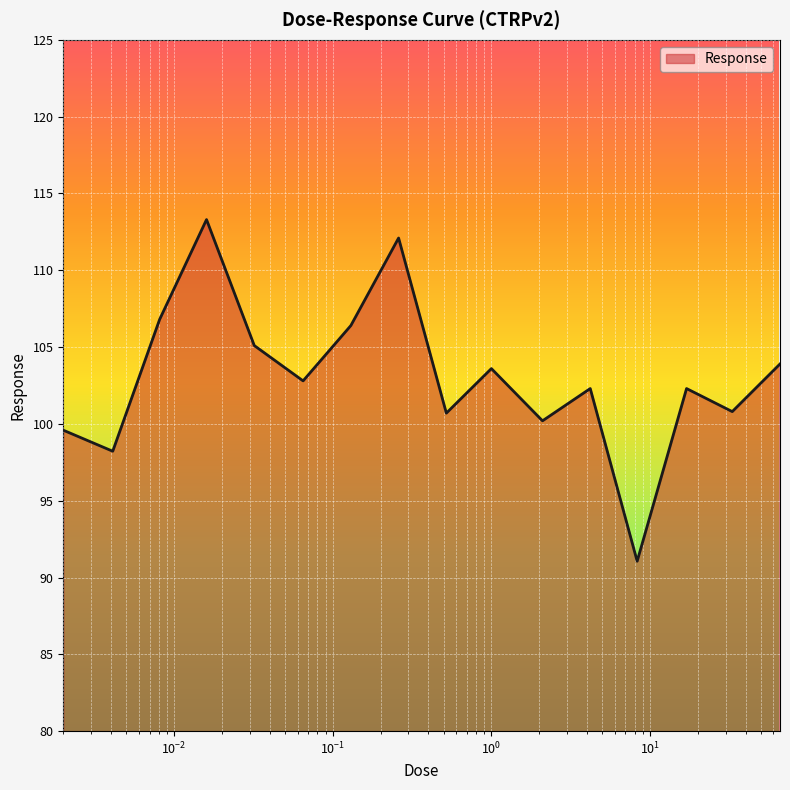

What is the minimum value shown in the chart?

91.1